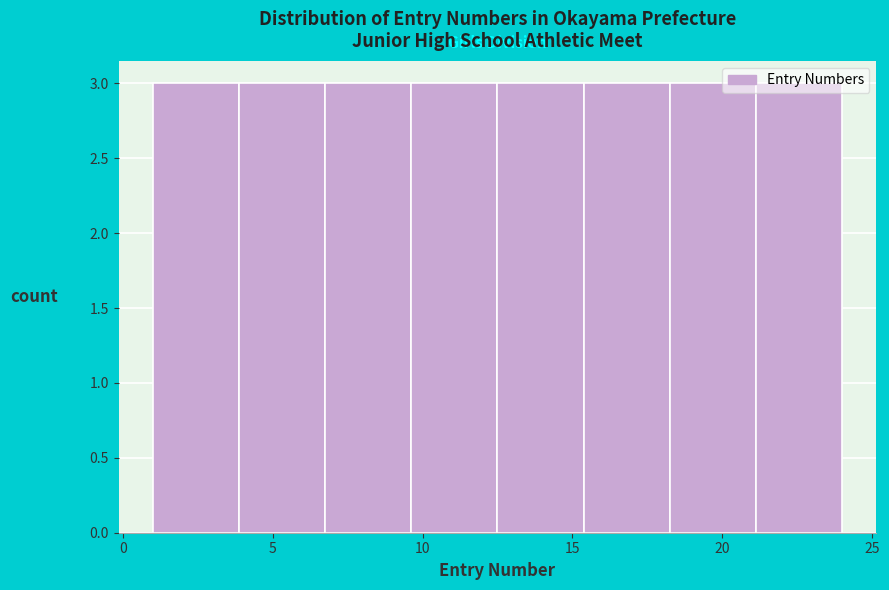

Reading left to right, transcribe this chart: for each bar, give the range it covers on the x-axis and its height. Neither the bar edges nor the heights are printed on the chart, so give them approximately, as read against the axes.

1.0 to 4.0: 3
4.0 to 7.0: 3
7.0 to 9.5: 3
9.5 to 12.5: 3
12.5 to 15.5: 3
15.5 to 18.5: 3
18.5 to 21.0: 3
21.0 to 24.0: 3